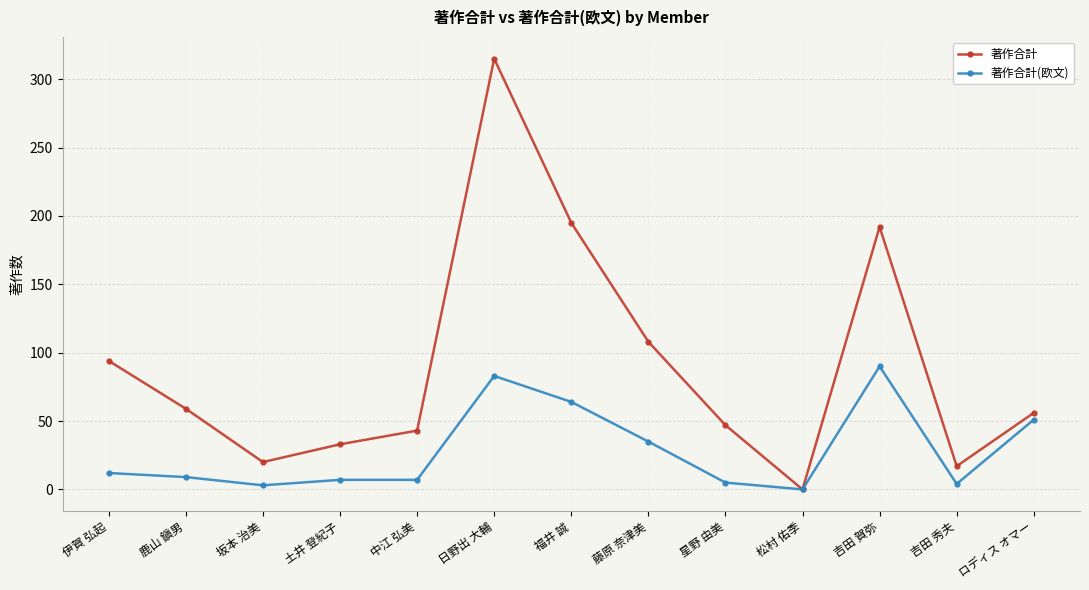

How many interior local valleys does the 著作合計 series have?

3